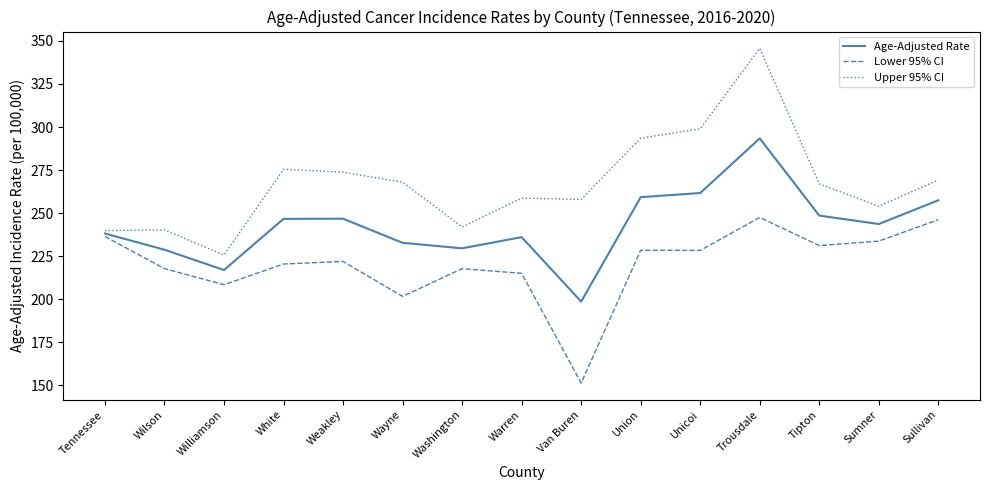

At which category is the sum across all series the highest?

Trousdale